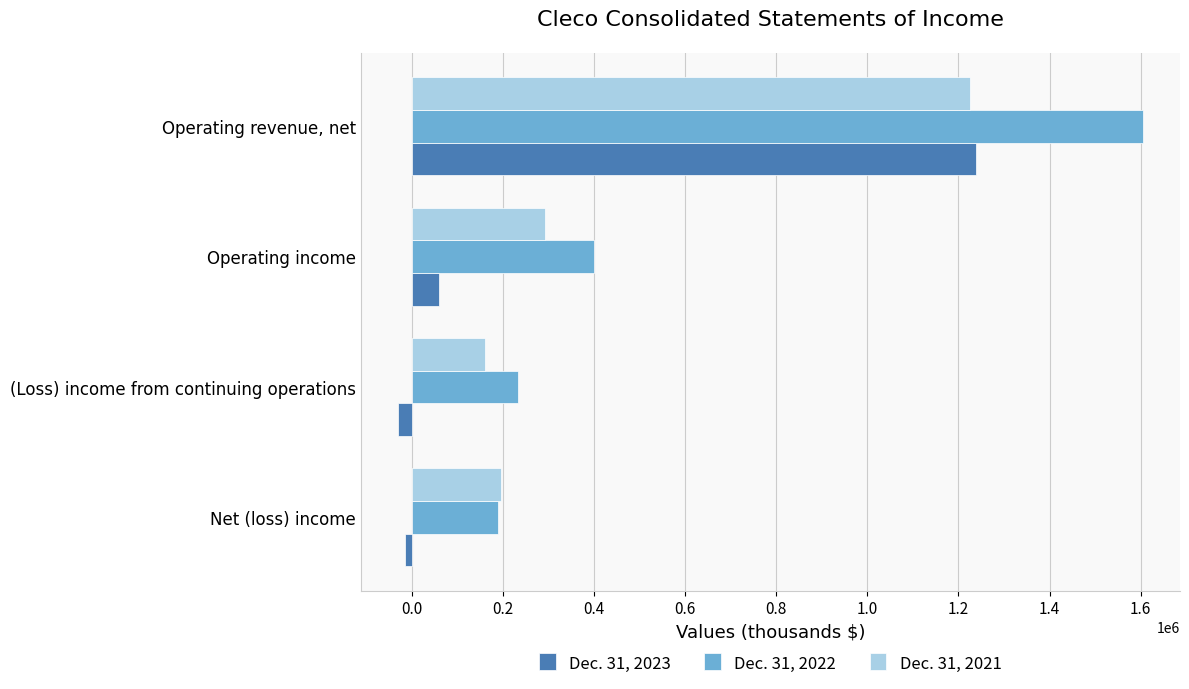

What is the maximum value shown in the chart?

1604480